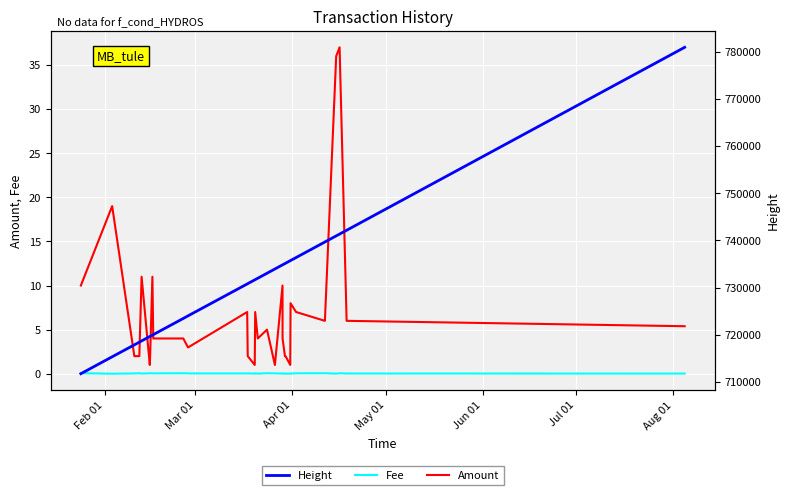

True or false: Amount and Fee cross at least once.

False